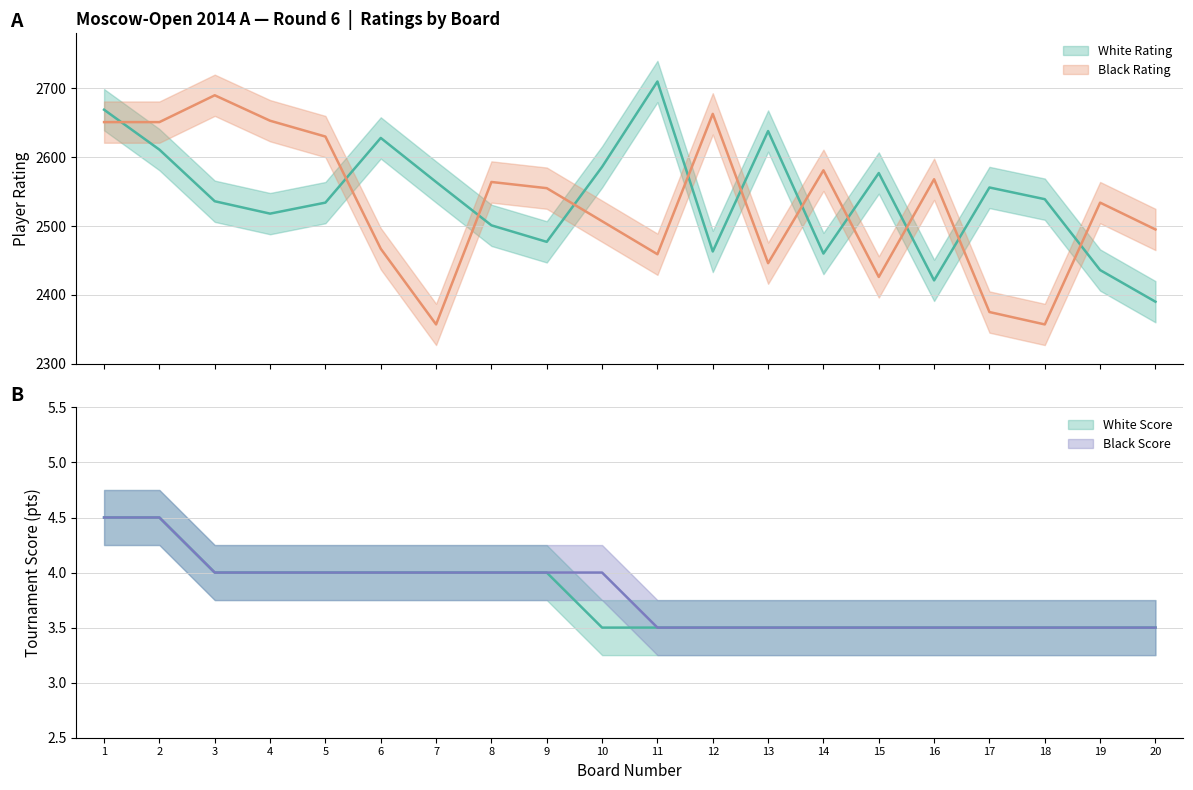

True or false: White Rating has a value of 4542.4 at 17.

False